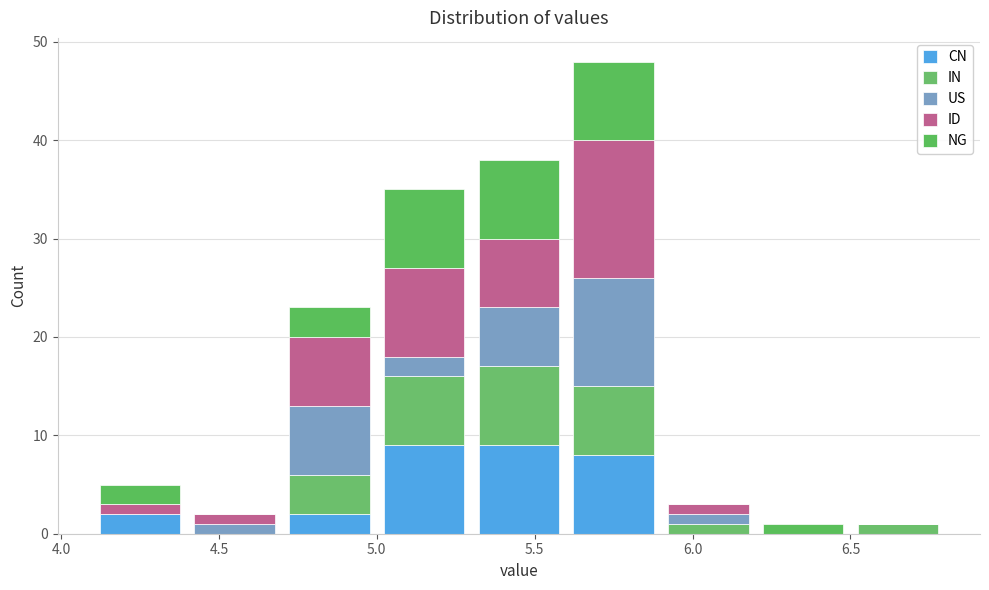

What is the total height of the stacked bar covering 5.3 to 5.6 on the x-axis? The values are not printed on the chart, so give them approximately, as read against the axis.

38